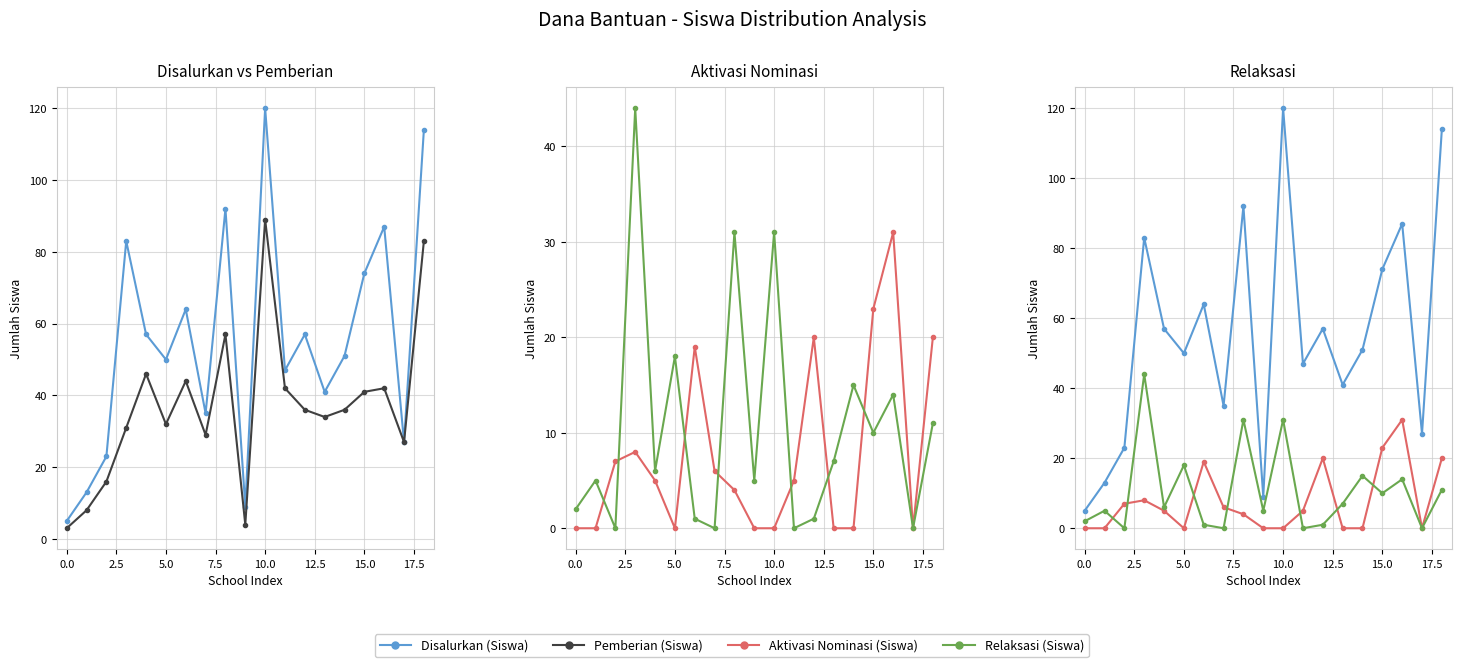

True or false: Aktivasi Nominasi (Siswa) and Relaksasi (Siswa) intersect in this chart.

True